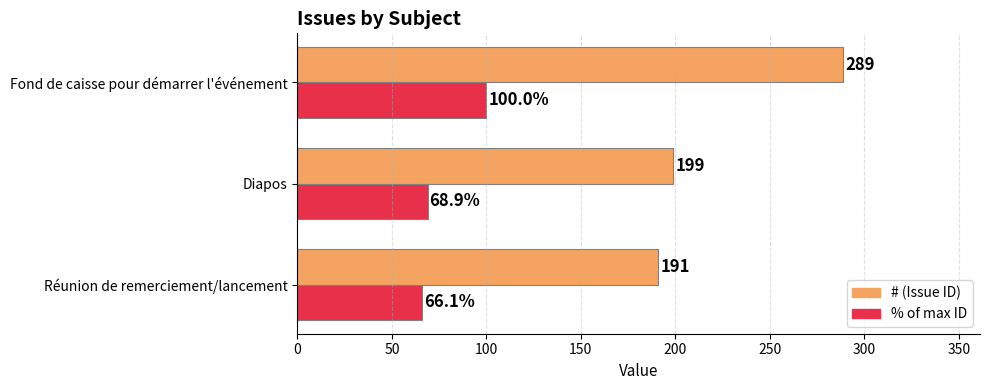

At which category is the sum across all series the highest?

Fond de caisse pour démarrer l'événement